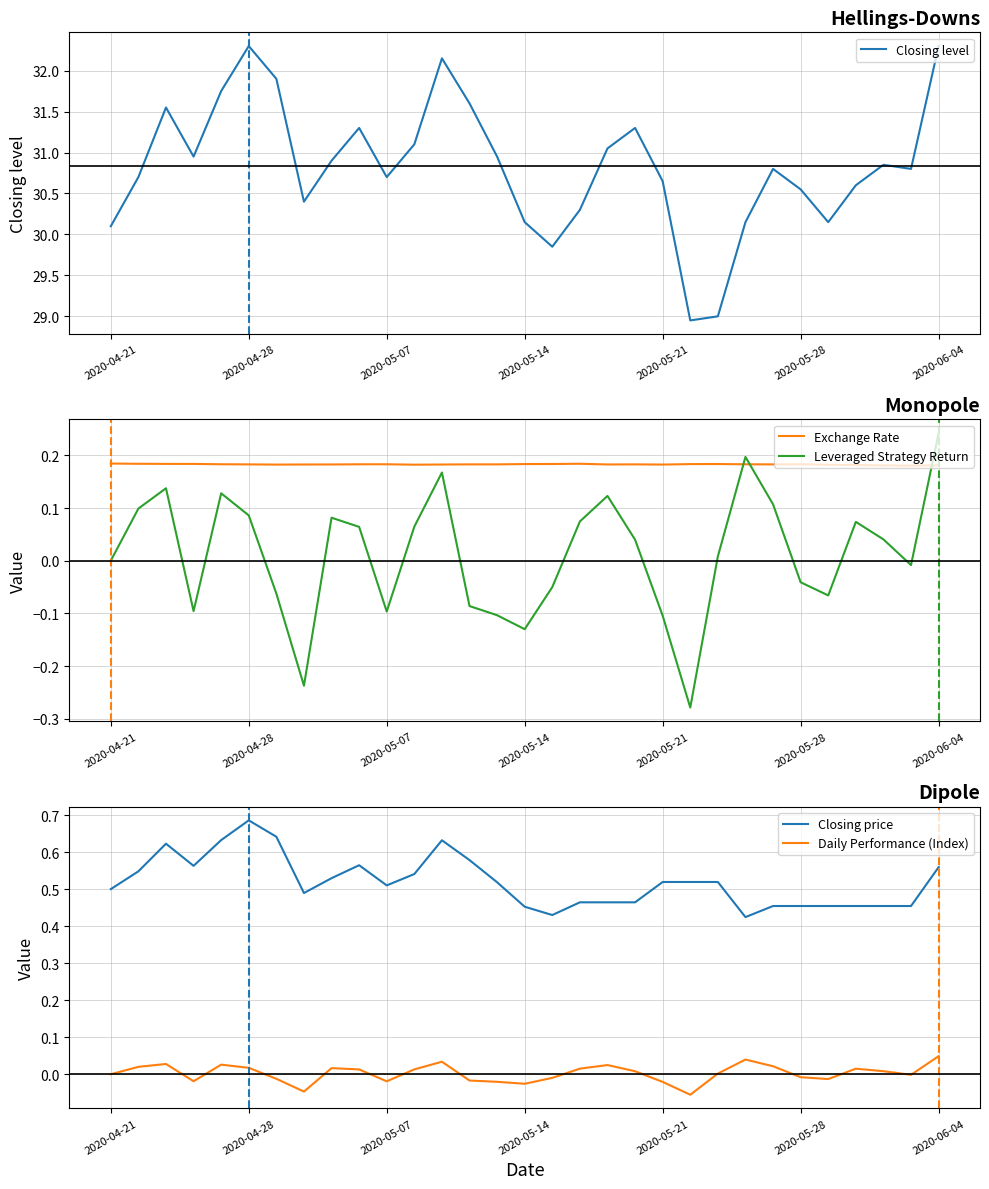

Reading right to left, what are all the values shown in this chart?

Closing level: 32.3	30.8	30.9	30.6	30.1	30.6	30.8	30.1	29.0	28.9	30.6	31.3	31.1	30.3	29.9	30.1	30.9	31.6	32.1	31.1	30.7	31.3	30.9	30.4	31.9	32.3	31.8	30.9	31.6	30.7	30.1
Exchange Rate: 0.2	0.2	0.2	0.2	0.2	0.2	0.2	0.2	0.2	0.2	0.2	0.2	0.2	0.2	0.2	0.2	0.2	0.2	0.2	0.2	0.2	0.2	0.2	0.2	0.2	0.2	0.2	0.2	0.2	0.2	0.2
Leveraged Strategy Return: 0.2	-0.0	0.0	0.1	-0.1	-0.0	0.1	0.2	0.0	-0.3	-0.1	0.0	0.1	0.1	-0.1	-0.1	-0.1	-0.1	0.2	0.1	-0.1	0.1	0.1	-0.2	-0.1	0.1	0.1	-0.1	0.1	0.1	0.0
Closing price: 0.6	0.5	0.5	0.5	0.5	0.5	0.5	0.4	0.5	0.5	0.5	0.5	0.5	0.5	0.4	0.5	0.5	0.6	0.6	0.5	0.5	0.6	0.5	0.5	0.6	0.7	0.6	0.6	0.6	0.5	0.5
Daily Performance (Index): 0.0	-0.0	0.0	0.0	-0.0	-0.0	0.0	0.0	0.0	-0.1	-0.0	0.0	0.0	0.0	-0.0	-0.0	-0.0	-0.0	0.0	0.0	-0.0	0.0	0.0	-0.0	-0.0	0.0	0.0	-0.0	0.0	0.0	0.0